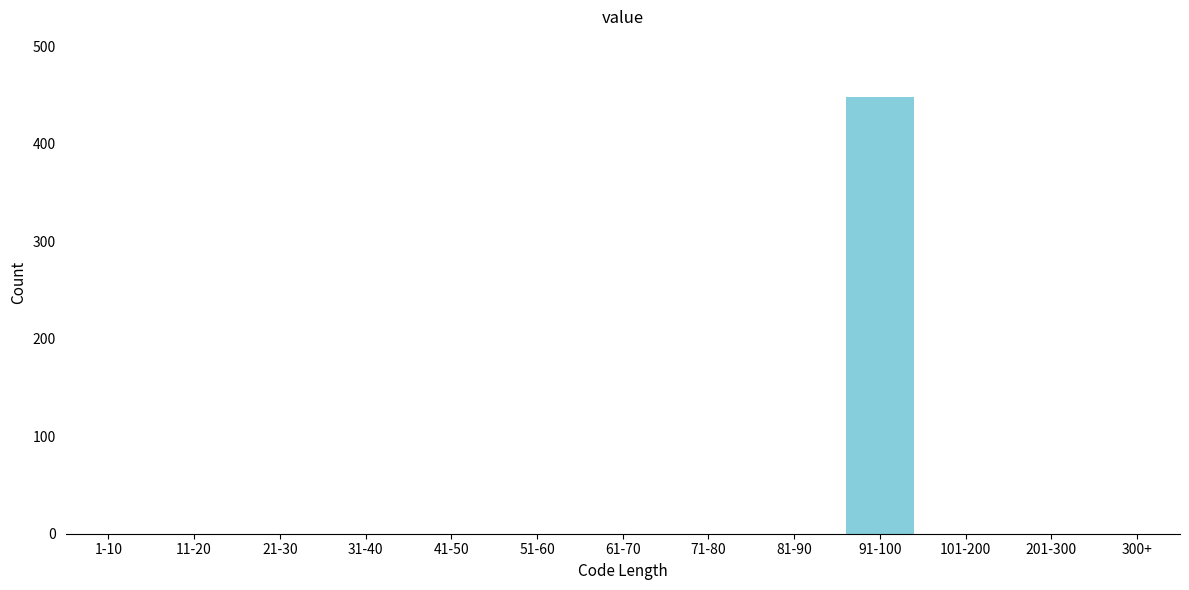

Reading right to left, extract all data points from this chart.

300+=0	201-300=0	101-200=0	91-100=448	81-90=0	71-80=0	61-70=0	51-60=0	41-50=0	31-40=0	21-30=0	11-20=0	1-10=0